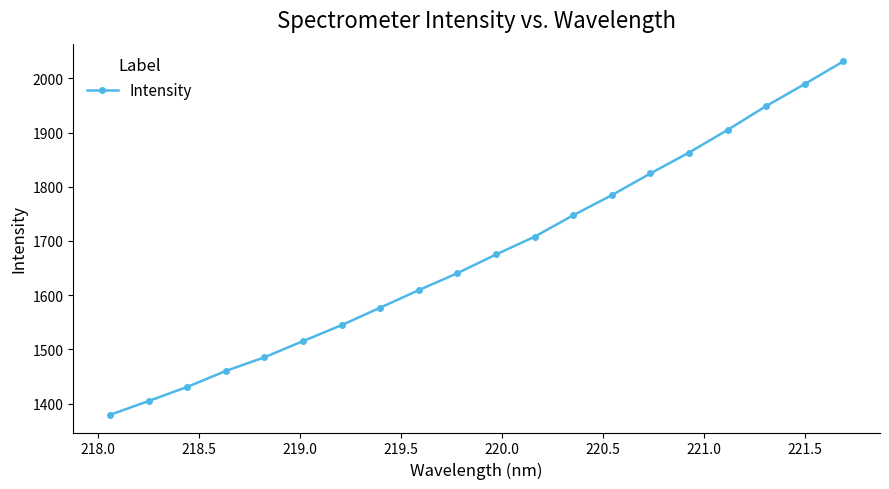

Does the chart have visible grid lines?

No